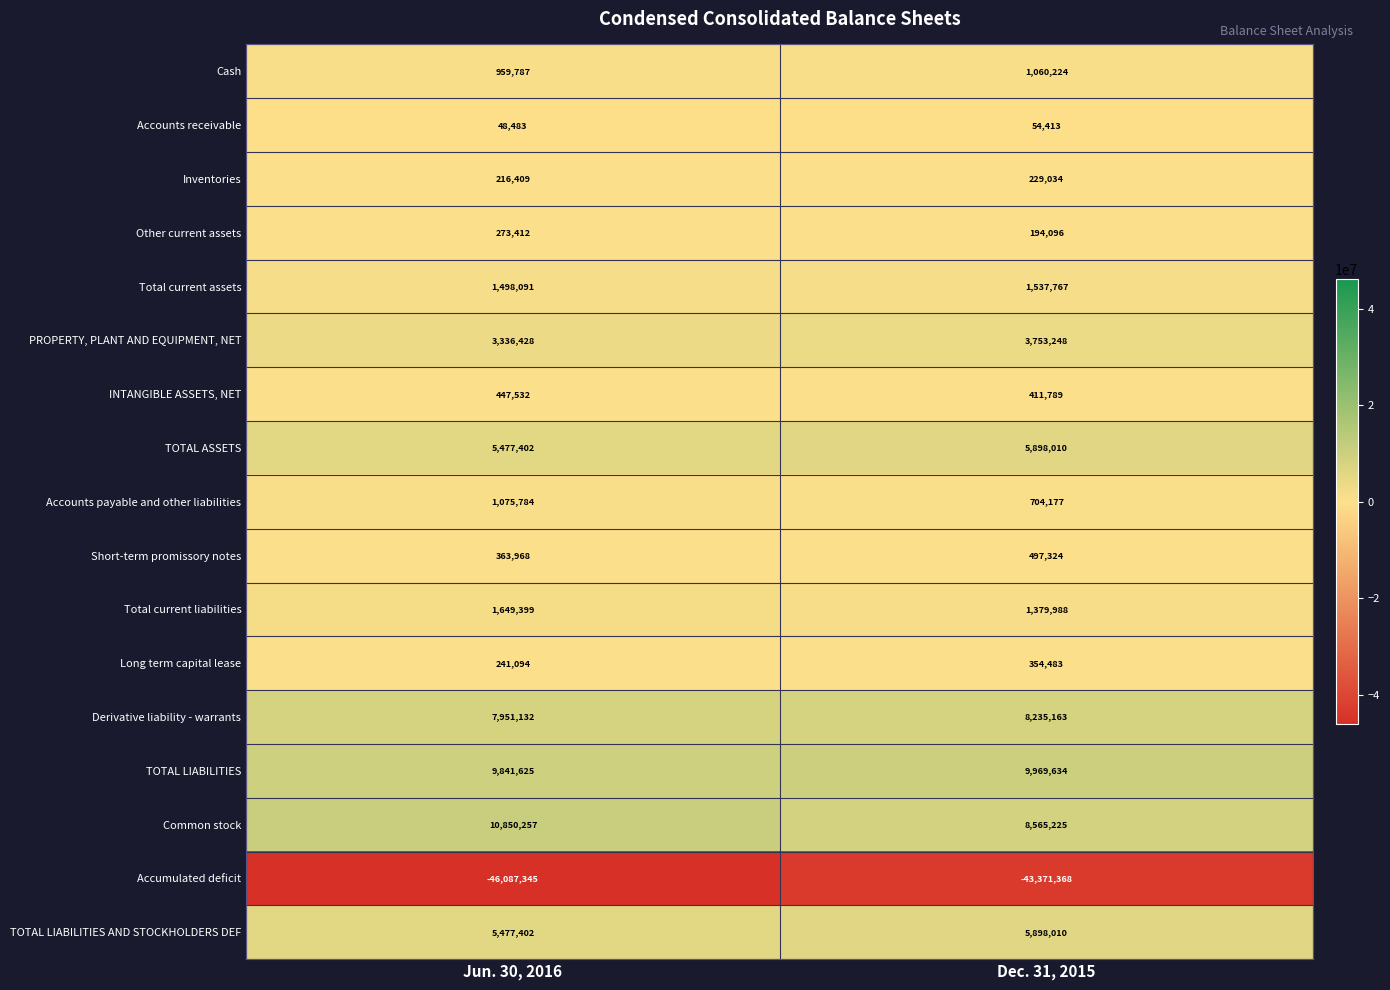

What is the greatest value displayed?

10850257